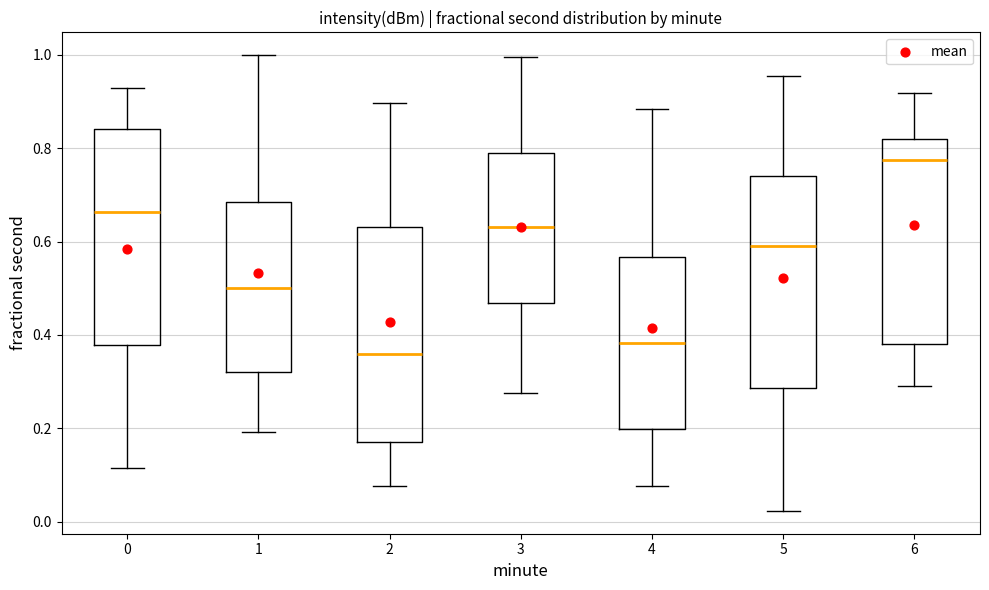

Reading left to right, transcribe this box plot: for each box, give where its median line is, the range the box spans, and where its two whiskers end, as read against the y-axis. The values are not printed on the chart, so give them approximately, as read against the axis.

0: median 0.66, box 0.38 to 0.84, whiskers 0.12 to 0.92
1: median 0.50, box 0.32 to 0.68, whiskers 0.20 to 1.00
2: median 0.36, box 0.18 to 0.64, whiskers 0.08 to 0.90
3: median 0.64, box 0.46 to 0.78, whiskers 0.28 to 1.00
4: median 0.38, box 0.20 to 0.56, whiskers 0.08 to 0.88
5: median 0.60, box 0.28 to 0.74, whiskers 0.02 to 0.96
6: median 0.78, box 0.38 to 0.82, whiskers 0.30 to 0.92